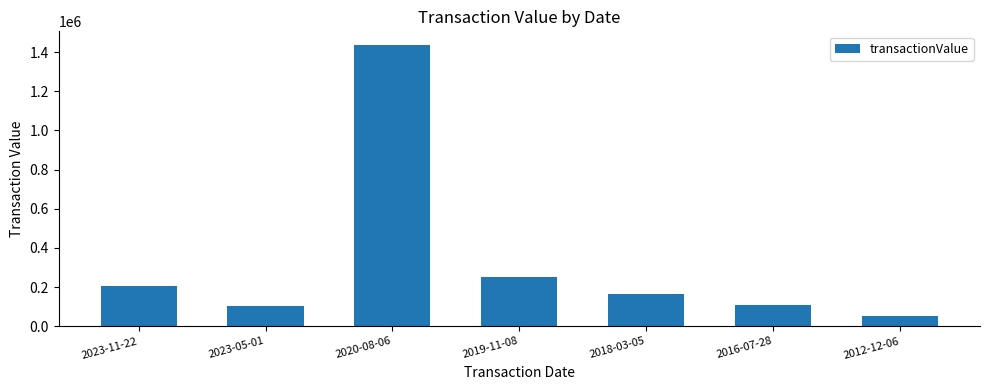

What is the value of the 2nd bar from the left?

102108